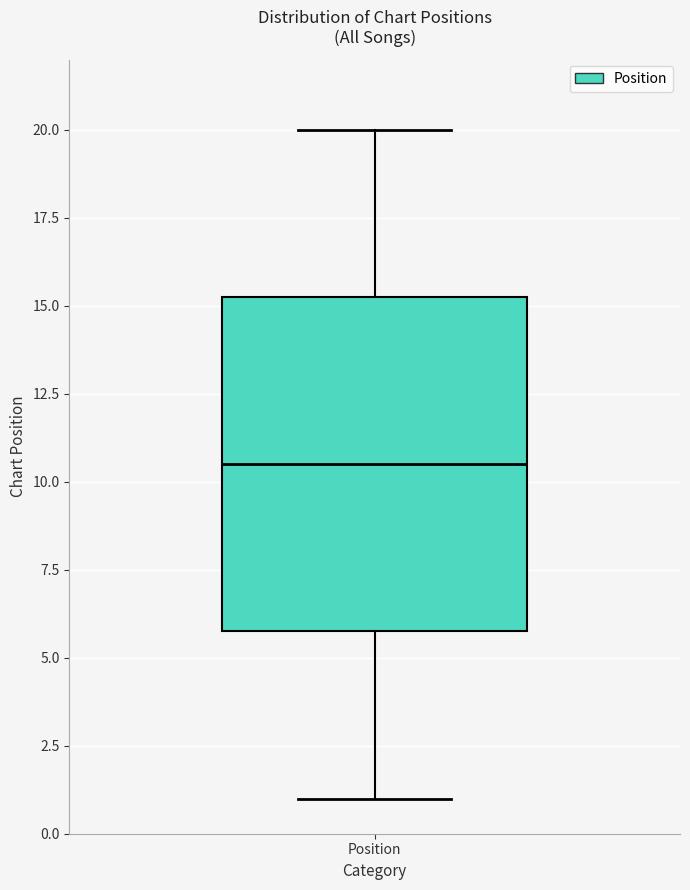

Read this box plot against the y-axis: the position of the median line, the range covered by the box, and the ends of both whiskers. The values are not printed on the chart, so give them approximately, as read against the axis.

median 10.5, box 6.0 to 15.5, whiskers 1.0 to 20.0